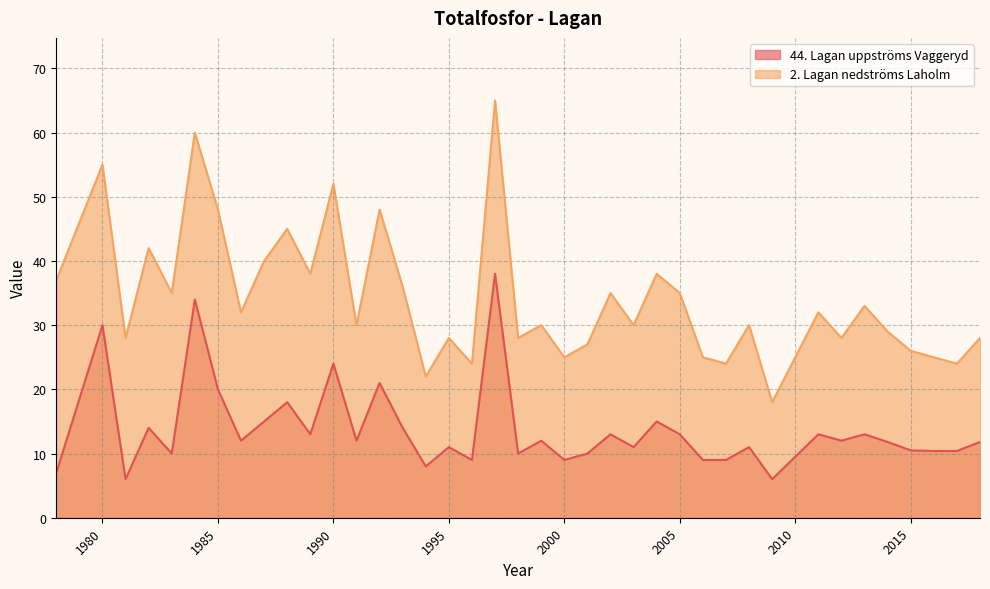

The 2. Lagan nedströms Laholm series shows 55.0 at 1980. True or false?

True